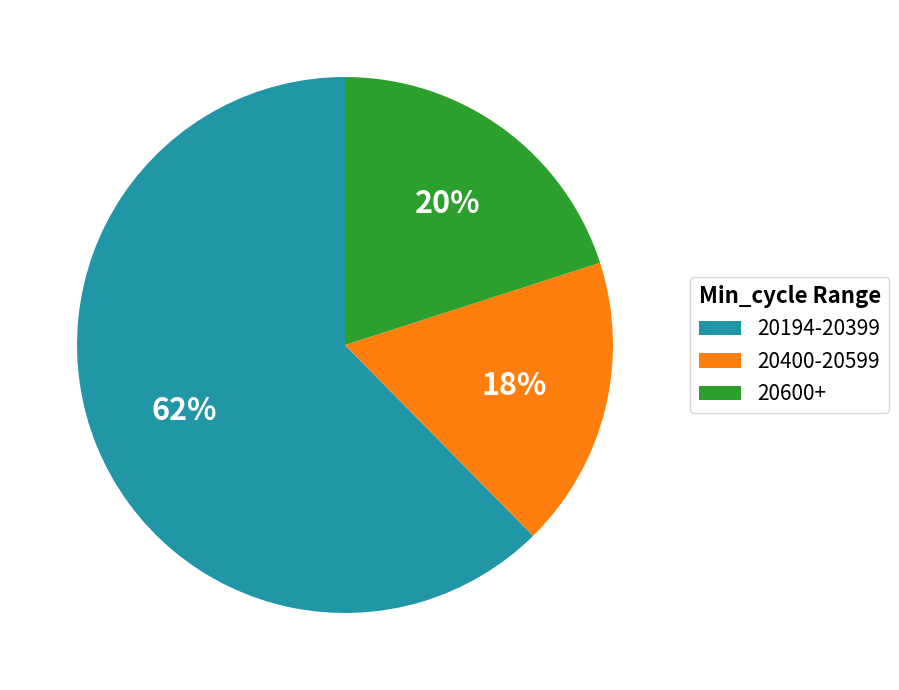

What is the smallest slice in the pie chart?

20400-20599